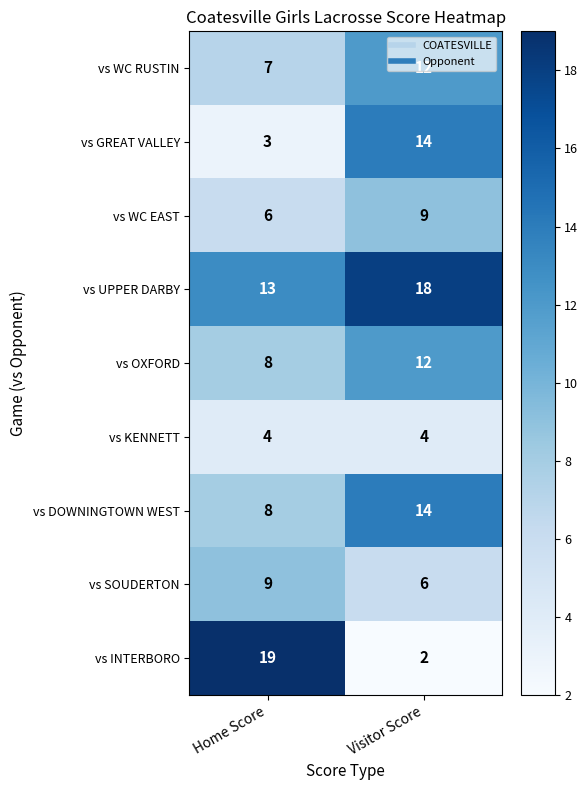

What is the difference between the vs INTERBORO values at Visitor Score and Home Score?

17